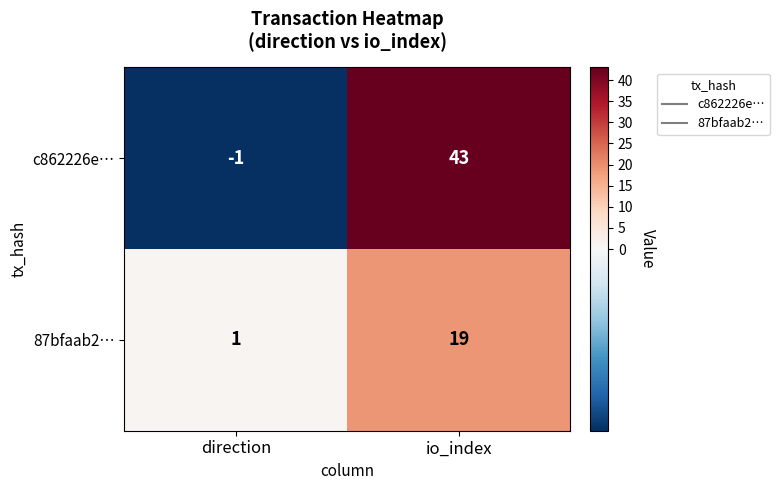

Reading left to right, what are all the values shown in this chart?

c862226e…: -1	43
87bfaab2…: 1	19